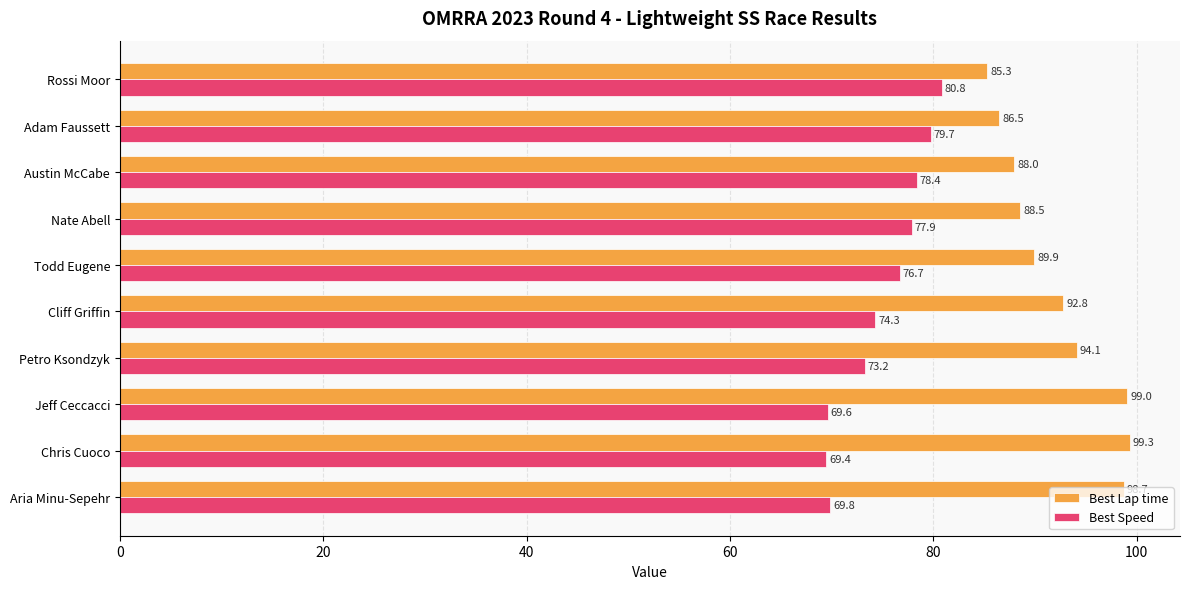

Is it true that Best Lap time equals 86.5 at Adam Faussett?

True